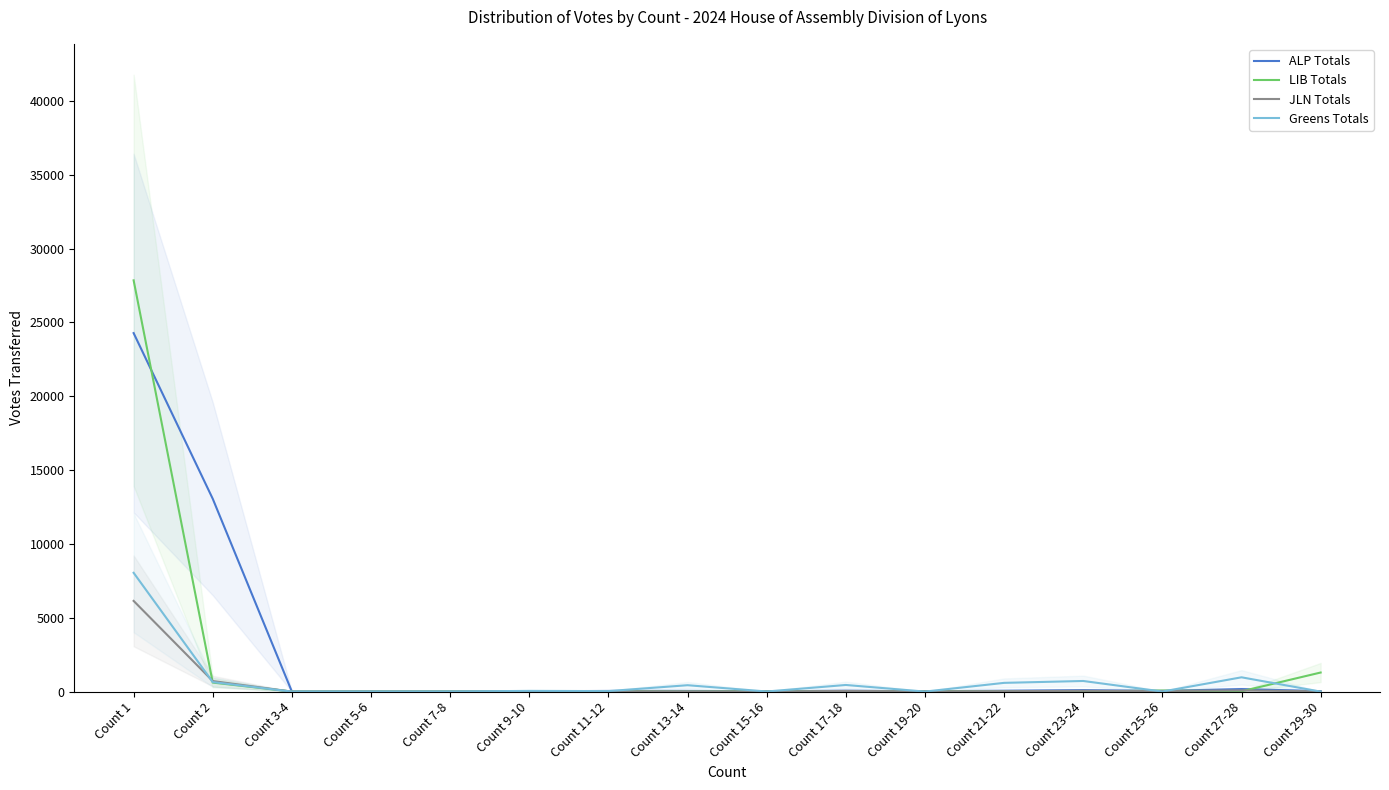

At which category is the sum across all series the highest?

Count 1